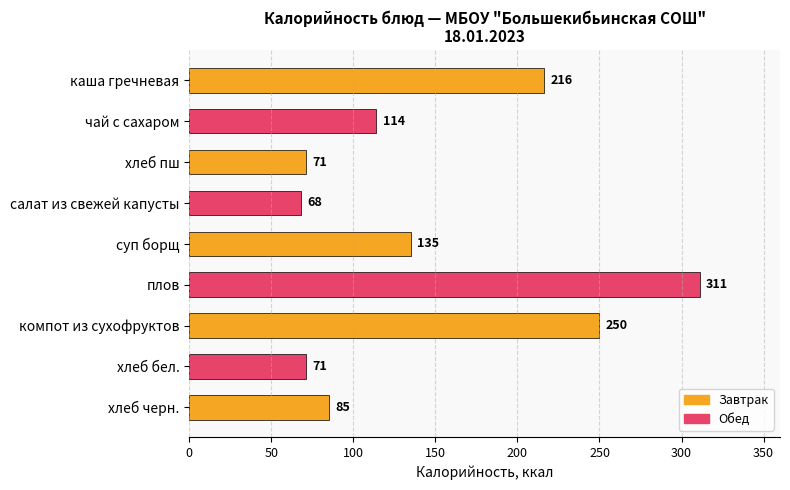

What is the maximum value shown in the chart?

311